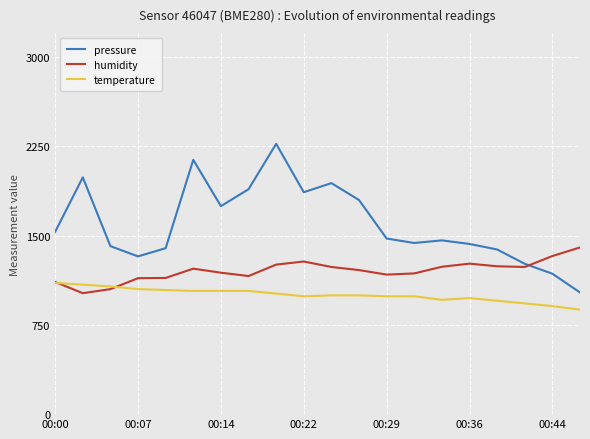

How many intersections are there between humidity and pressure?

1